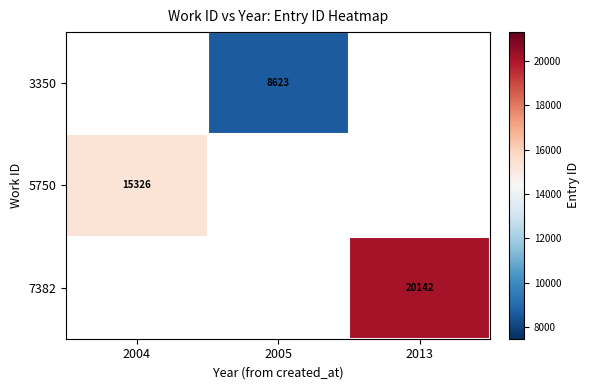

The 5750 series shows 15326 at 2004. True or false?

True